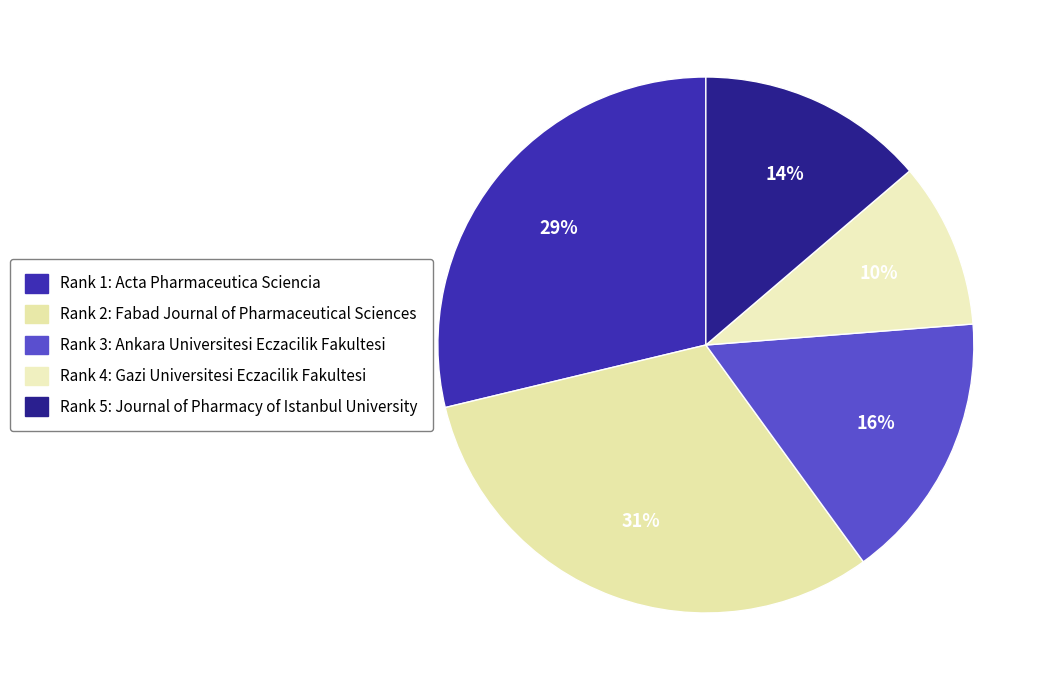

How many segments does this pie chart have?

5